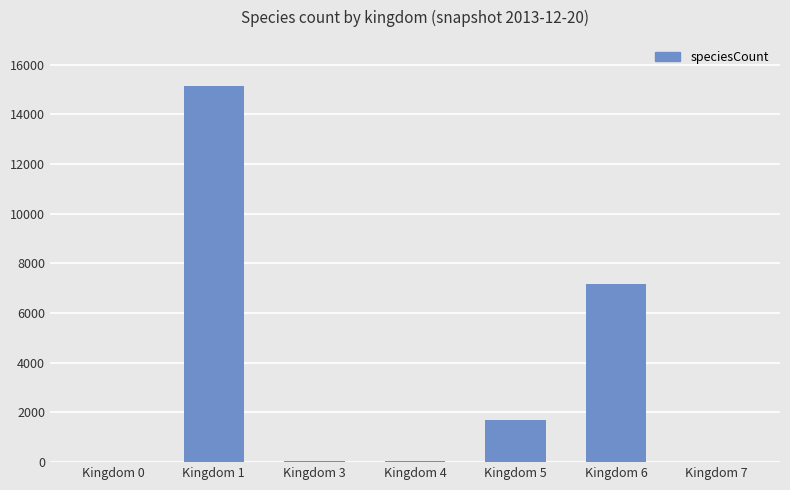

The value at Kingdom 3 is 31. True or false?

True